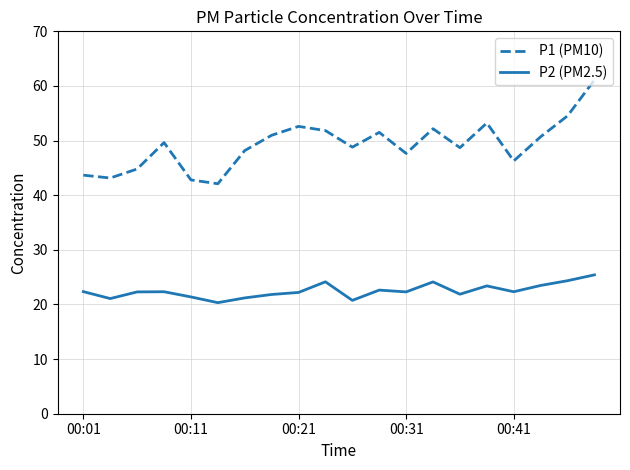

True or false: P2 (PM2.5) and P1 (PM10) intersect in this chart.

False